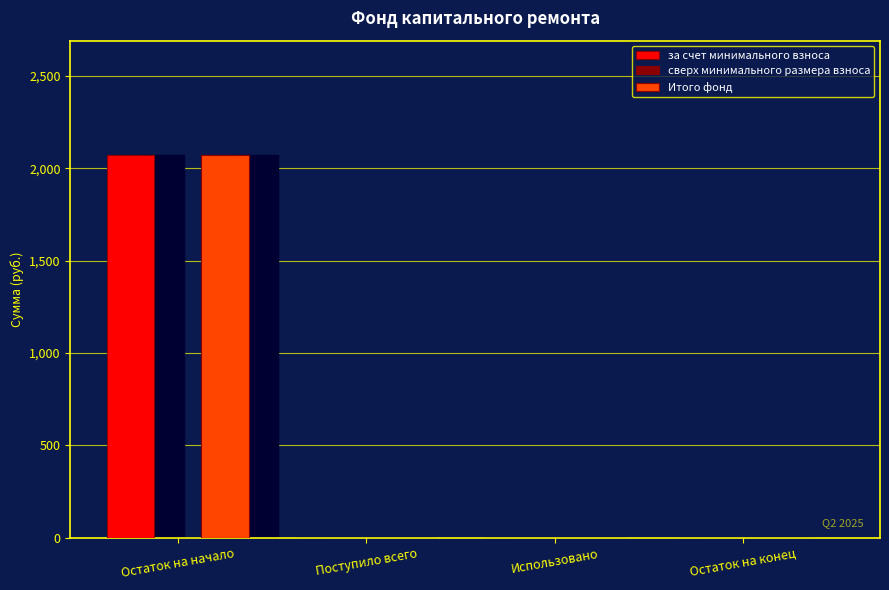

The Итого фонд series shows 0.0 at Остаток на конец. True or false?

True